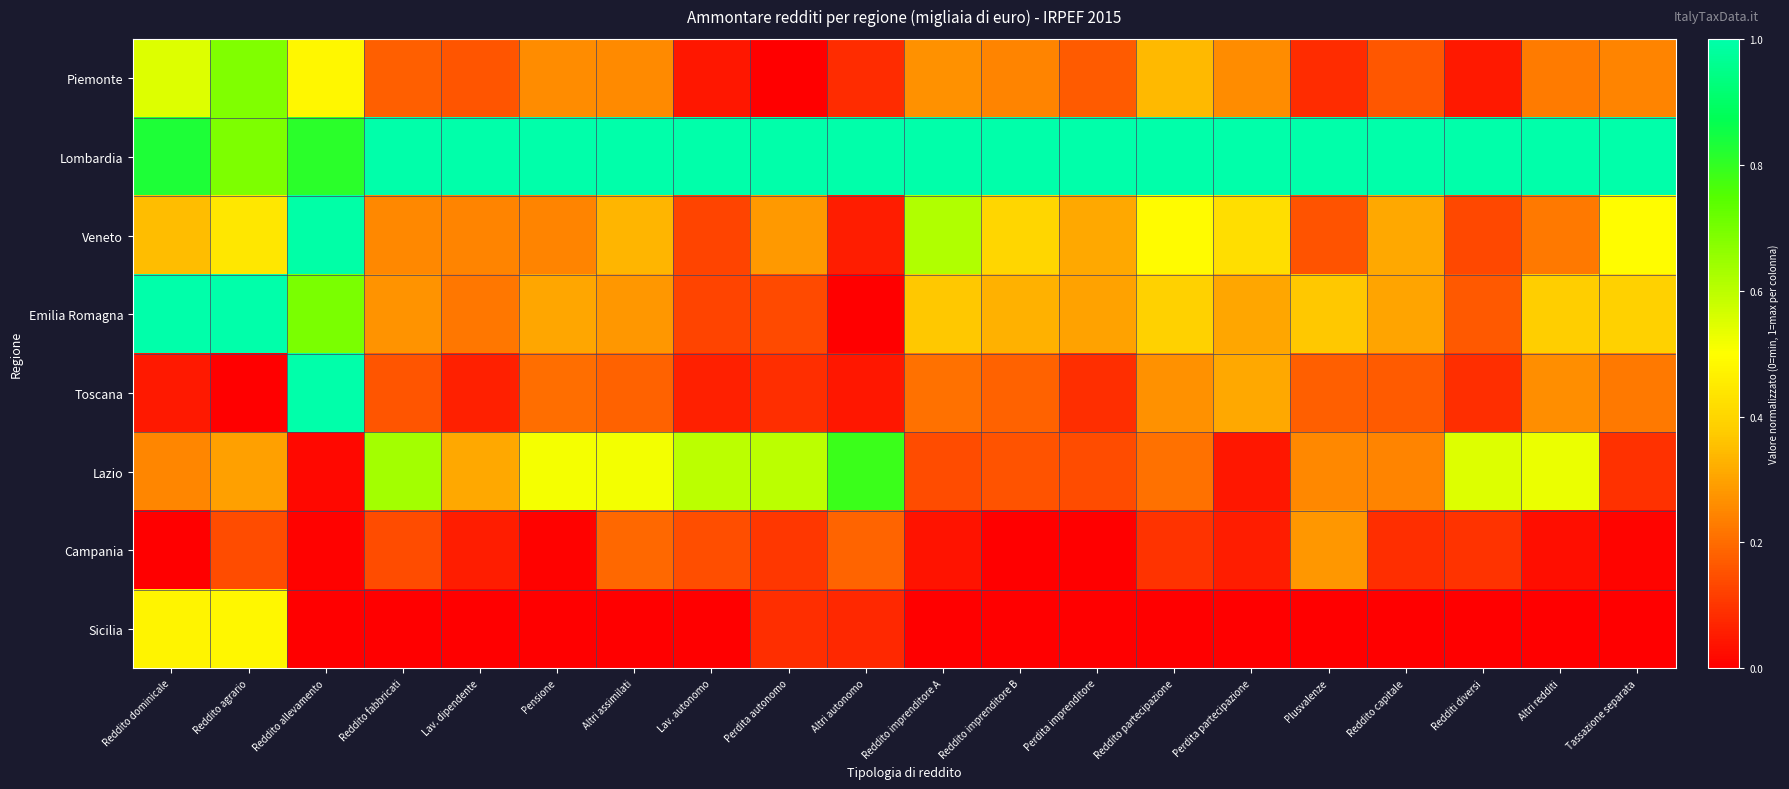

At which category does the chart reach its minimum across all series?

Perdita autonomo